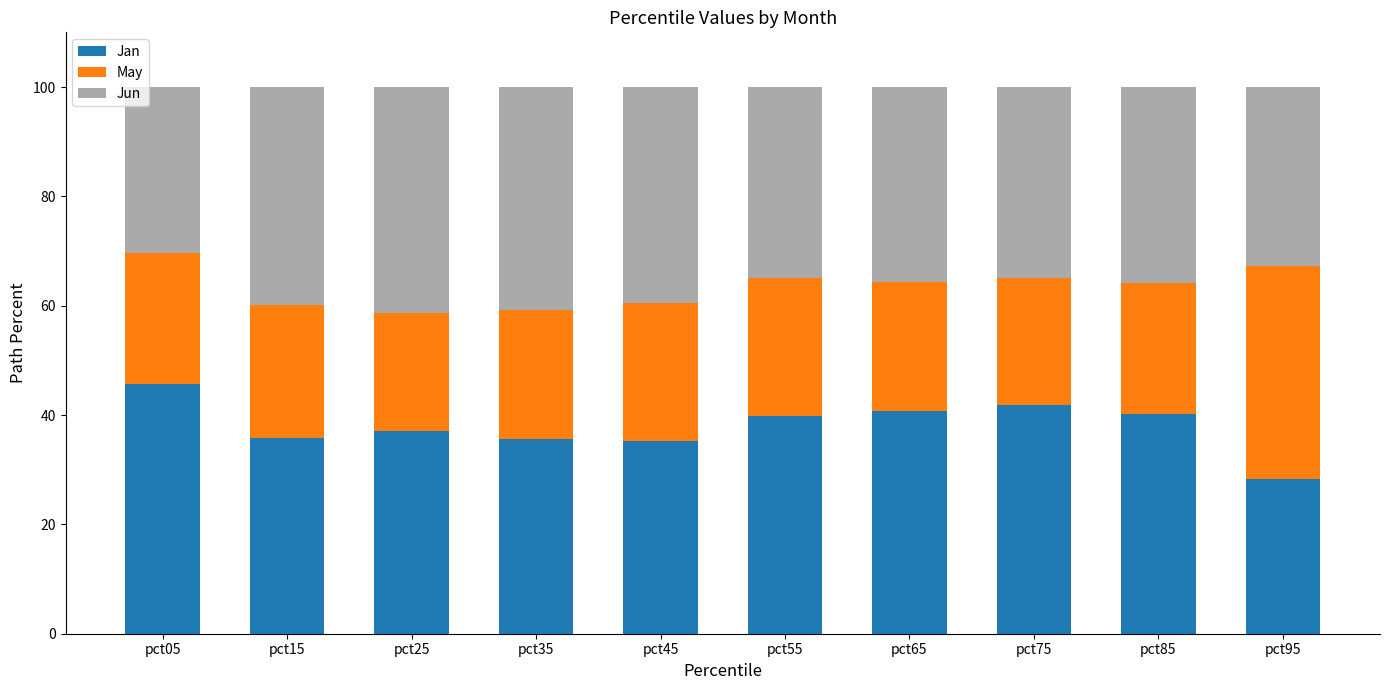

The value of Jan at pct85 is 20.8. True or false?

False